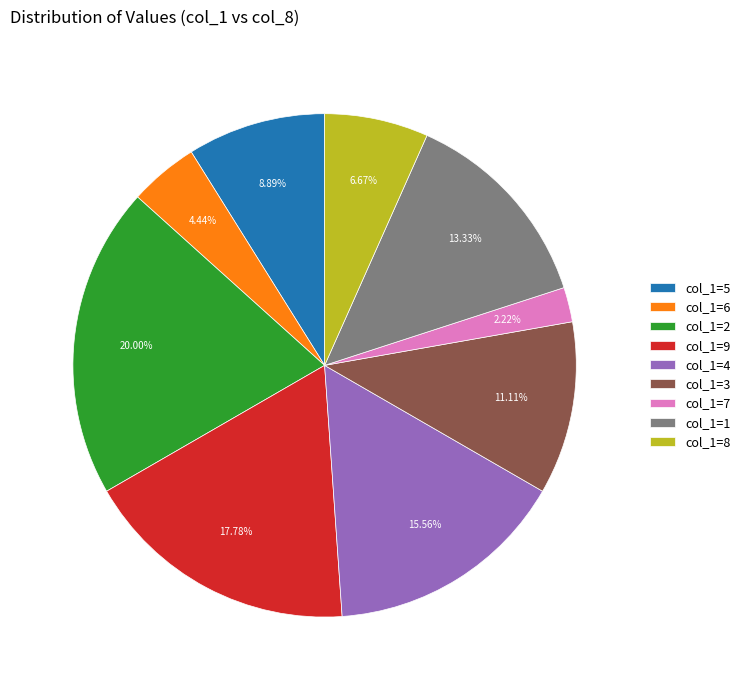

Approximately how many times larger is the value at col_1=5 compared to col_1=4?

0.6